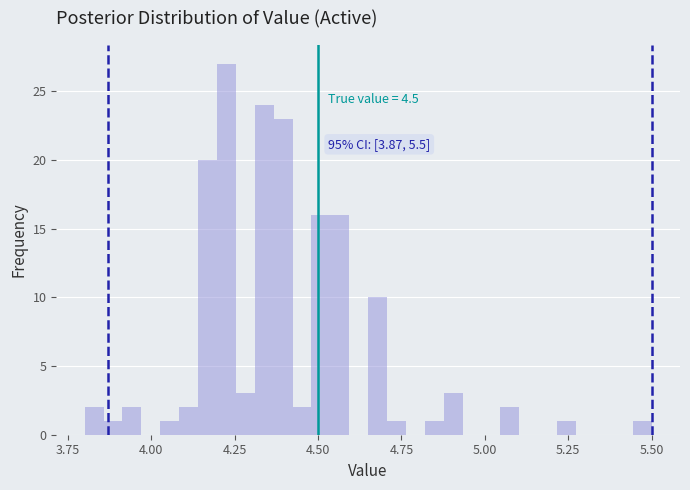

Read against the x-axis, roughly where is the centre of the tallest bar?

4.25